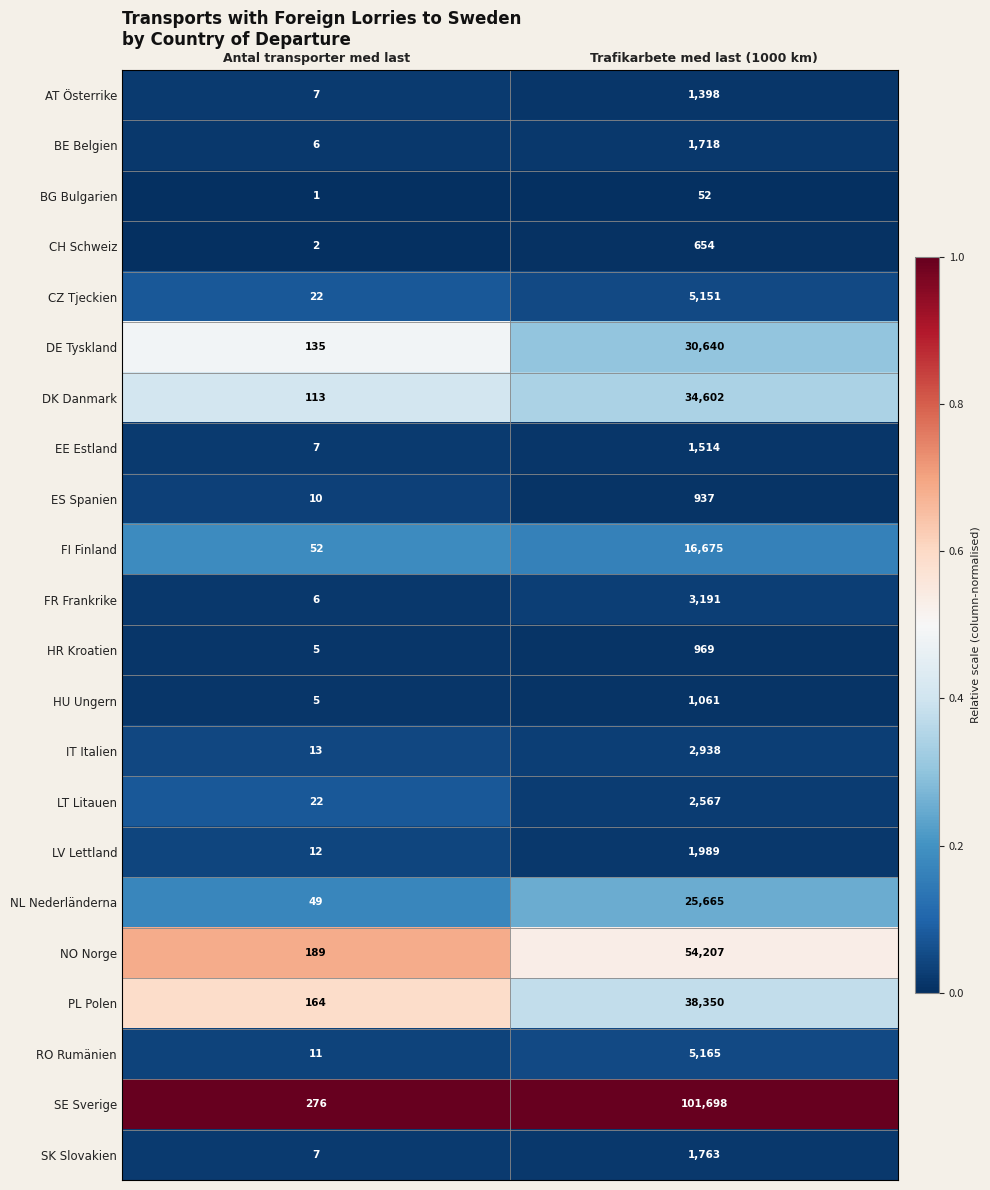

Which series changed the most between Antal transporter med last and Trafikarbete med last (1000 km)?

SE Sverige